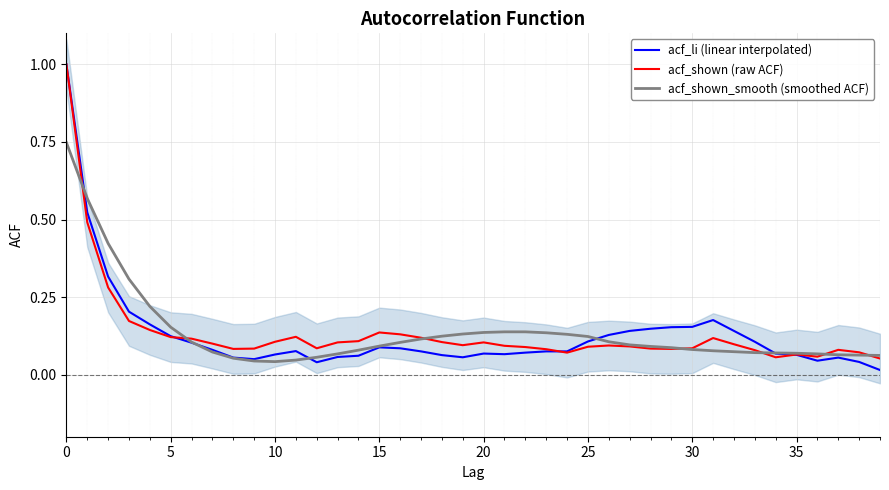

True or false: acf_shown_smooth (smoothed ACF) has a value of 0.1 at 13.

True